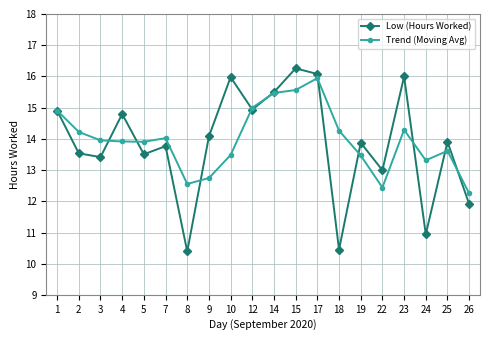

After their last crossing, which series has the higher values: Trend (Moving Avg) or Low (Hours Worked)?

Trend (Moving Avg)